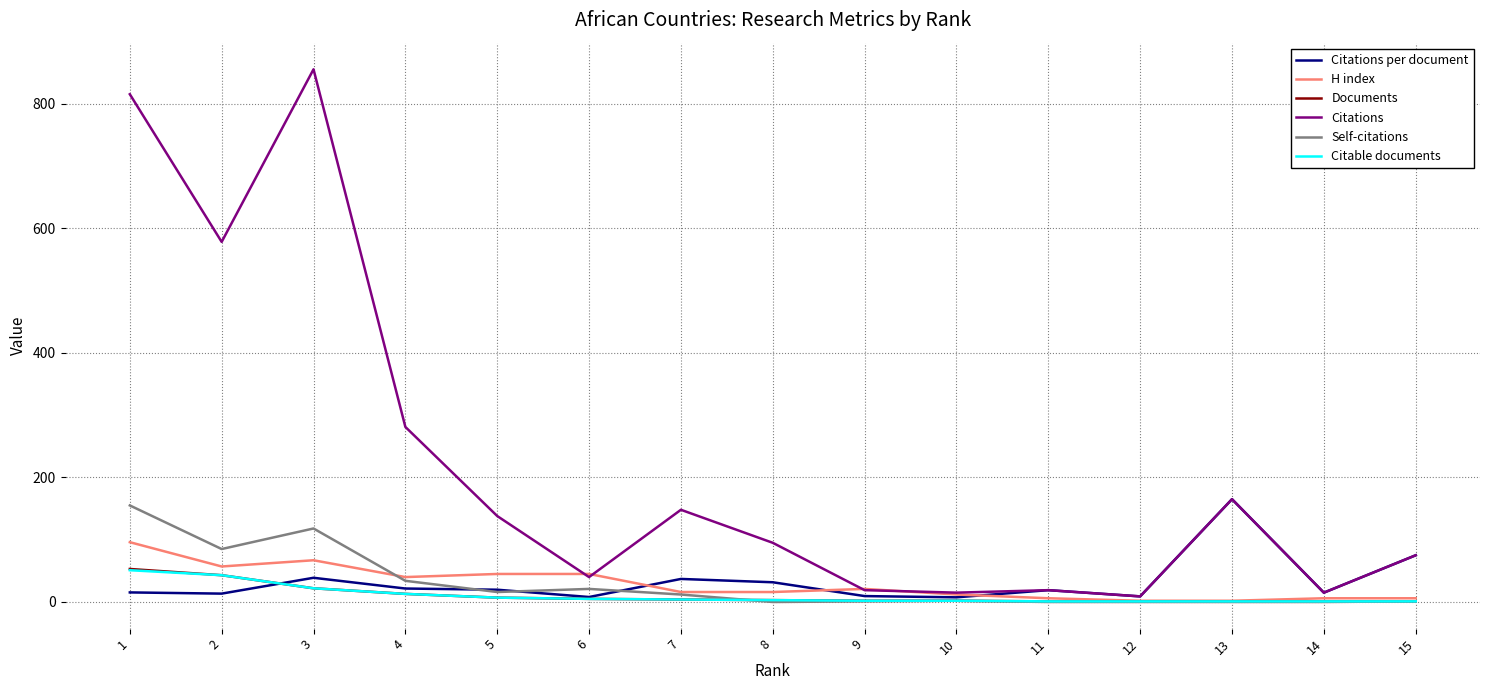

The value of H index at 6 is 45.0. True or false?

True